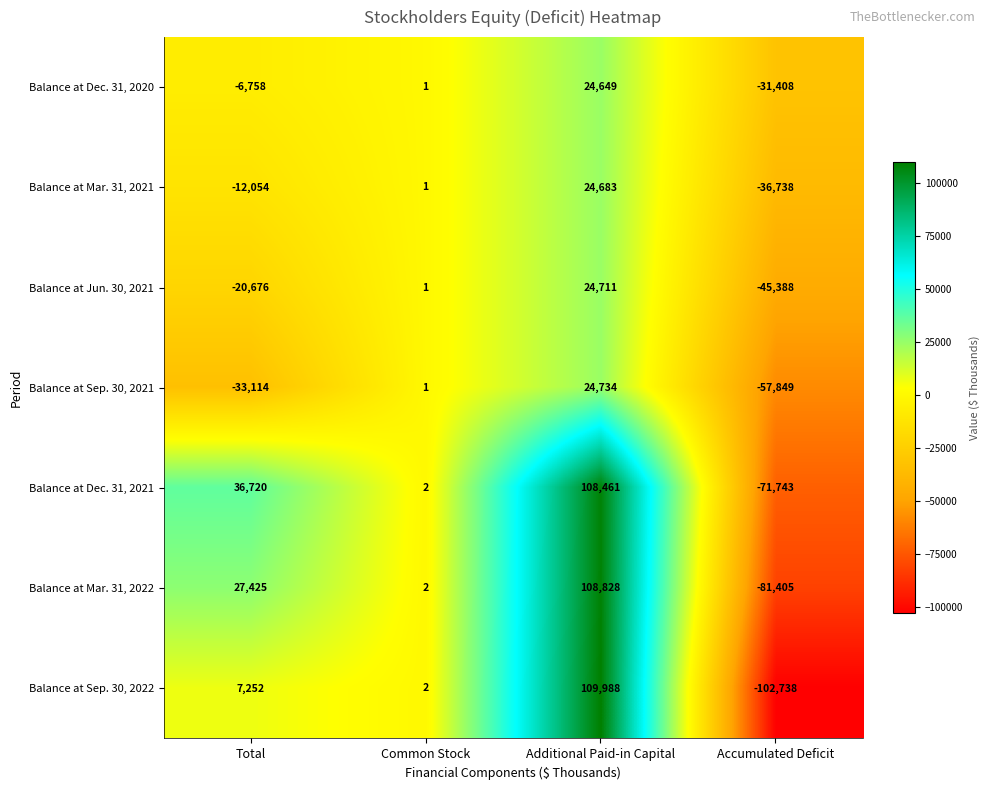

What is the average value of the Balance at Mar. 31, 2021 series?

-6027